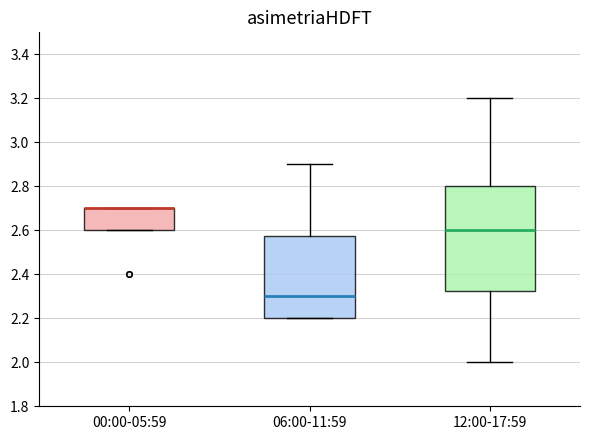

Reading left to right, read every box against the y-axis: the position of its median line, the range the box covers, and the ends of its whiskers. The values are not printed on the chart, so give them approximately, as read against the axis.

00:00-05:59: median 2.70 (drawn on the box's upper edge), box 2.60 to 2.70, whiskers 2.60 to 2.70
06:00-11:59: median 2.30, box 2.20 to 2.58, whiskers 2.20 to 2.90
12:00-17:59: median 2.60, box 2.32 to 2.80, whiskers 2.00 to 3.20